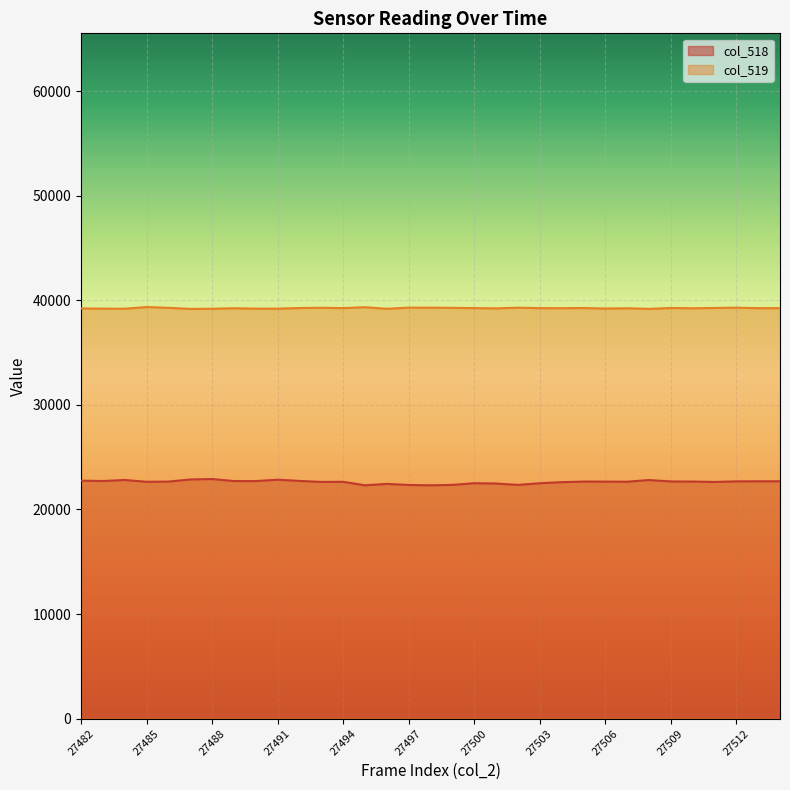

Which category has the lowest value in the col_518 series?

16